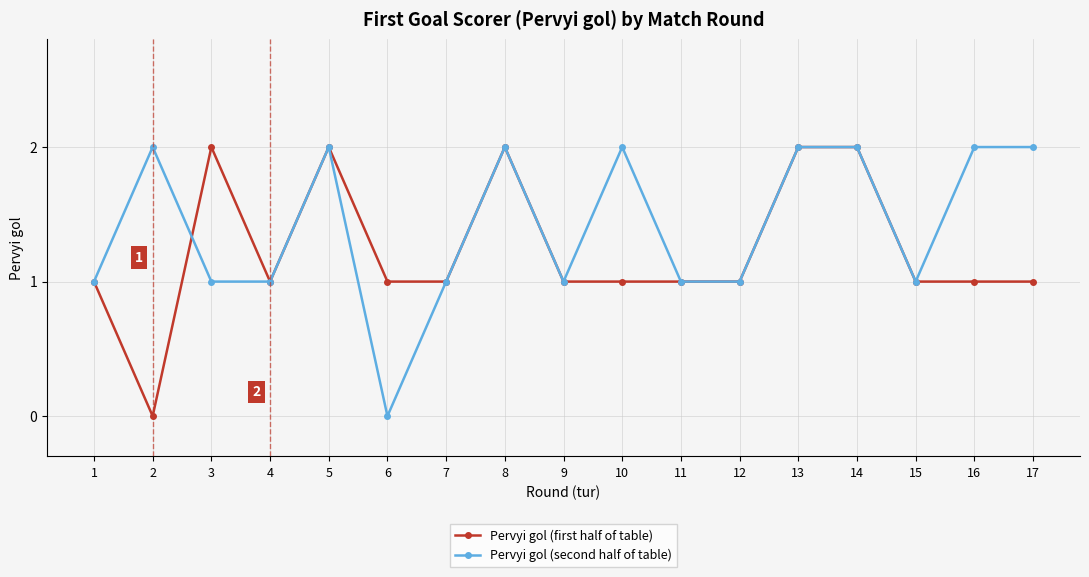

What is the sum of the Pervyi gol (second half of table) values at 15 and 4?

2